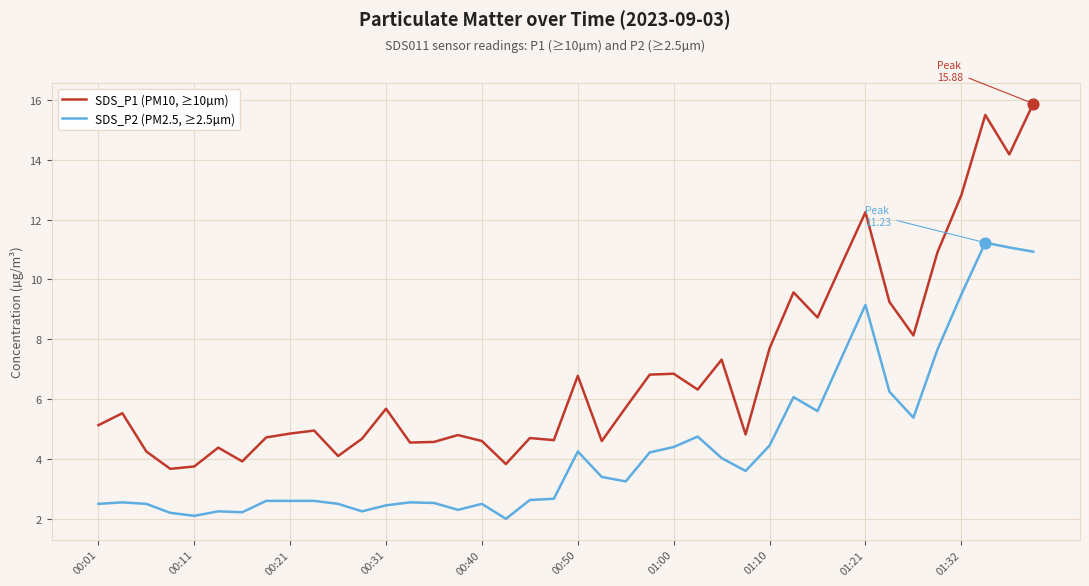

Which series has the largest total across all categories?

SDS_P1 (PM10, ≥10µm)